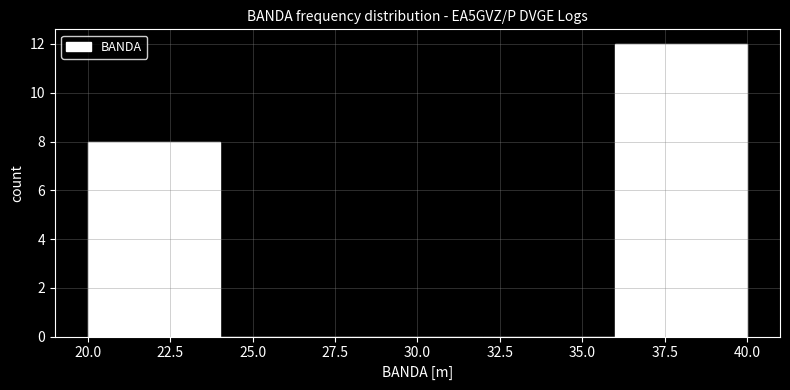

Reading left to right, list every bar in this chart as the range it spans on the x-axis followed by its height. The values are not printed on the chart, so give them approximately, as read against the axis.

20 to 24: 8
24 to 28: 0
28 to 32: 0
32 to 36: 0
36 to 40: 12